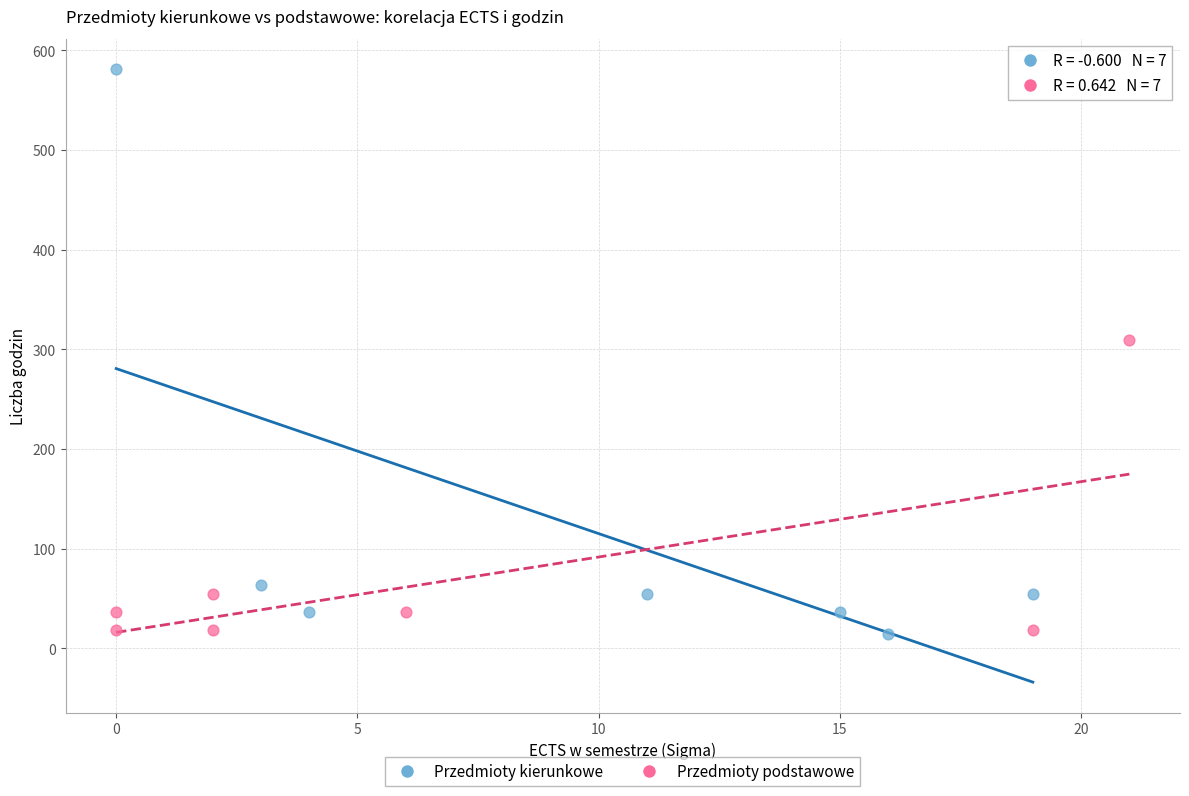

Which series has the largest Y range (max minus min)?

Przedmioty kierunkowe